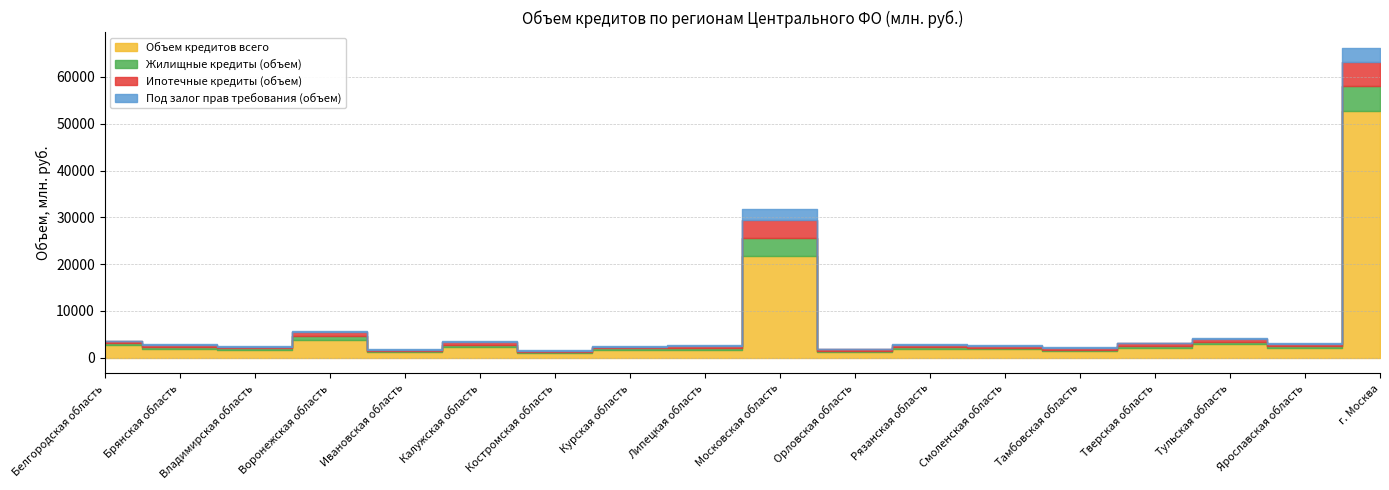

True or false: Ипотечные кредиты (объем) has more than 1 points higher than both neighbors.

True